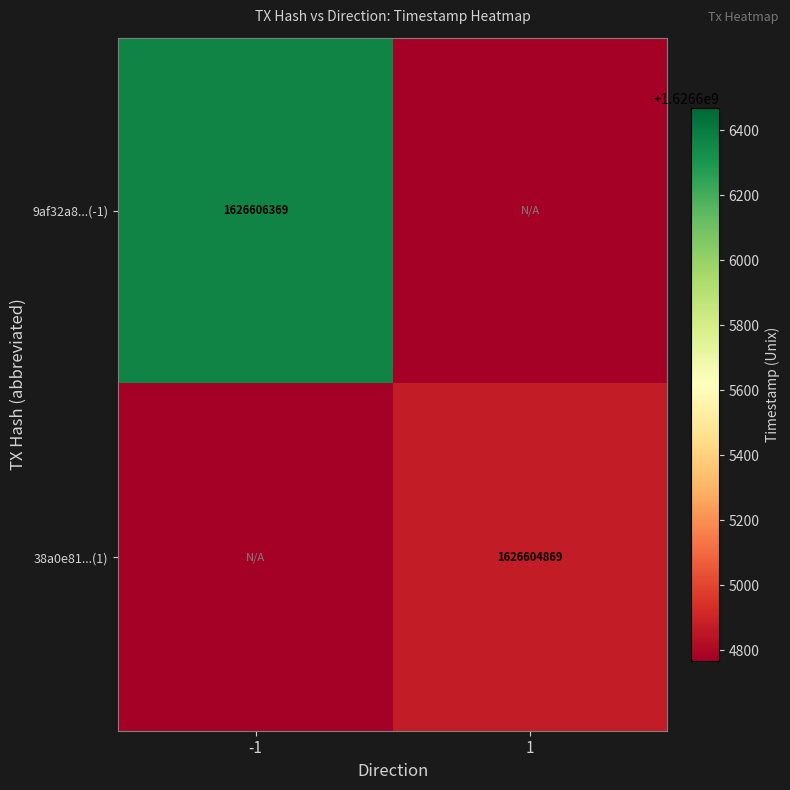

Is it true that 38a0e81...(1) equals 687667864 at 1?

False